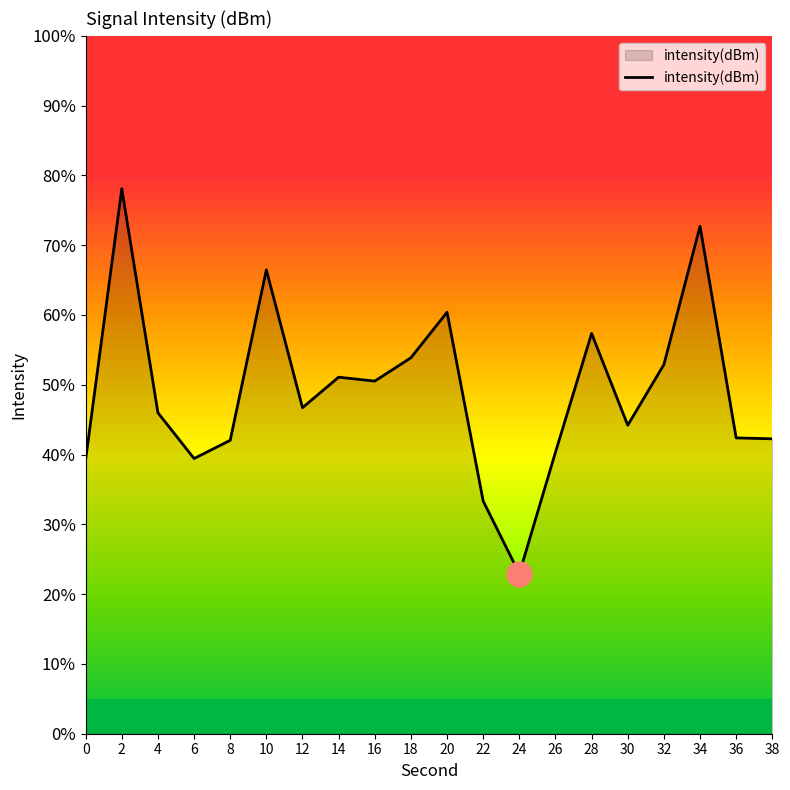

What is the change in value from 10 to 32?

-13.6